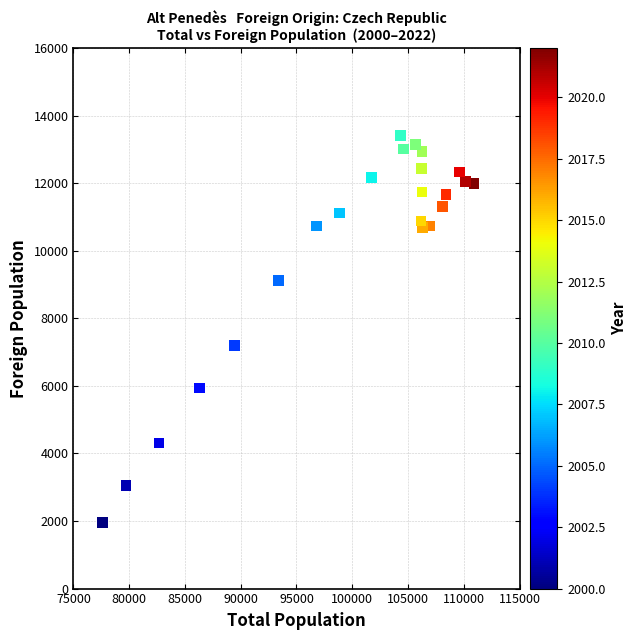

What Y value in the scatter plot is closest to 7686?

7188